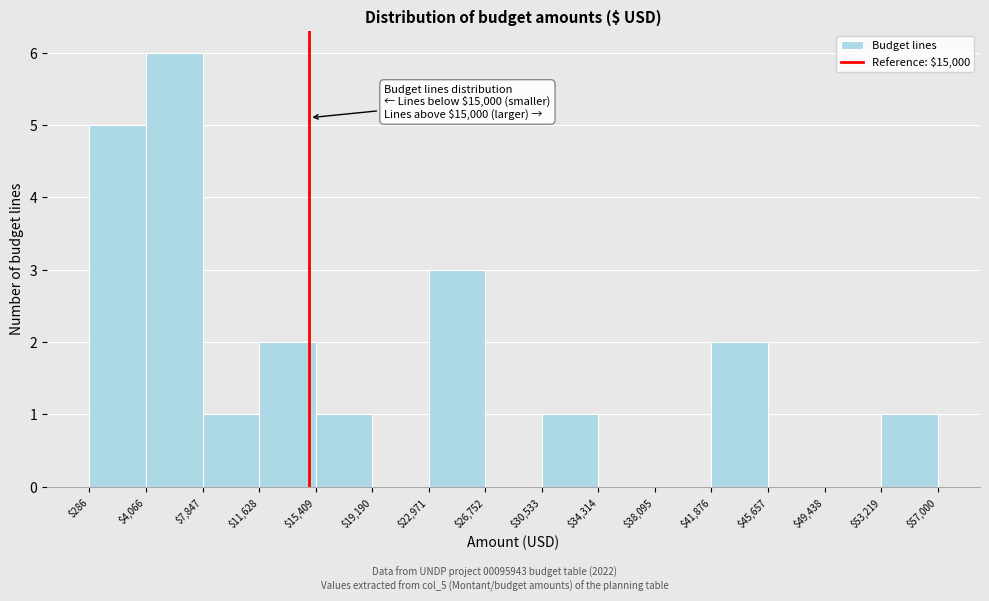

Over which range of the x-axis is the bar tallest?

$4,066 to $7,847